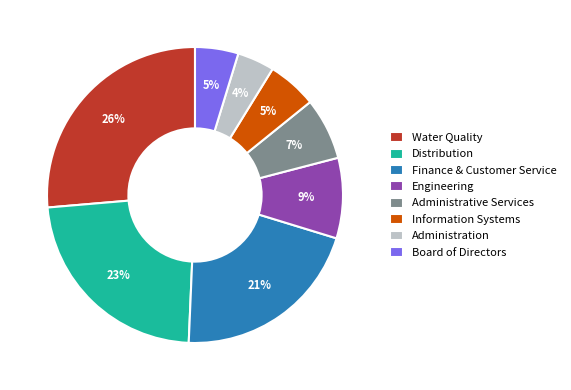

Do Distribution and Finance & Customer Service together represent more than half of the pie?

No